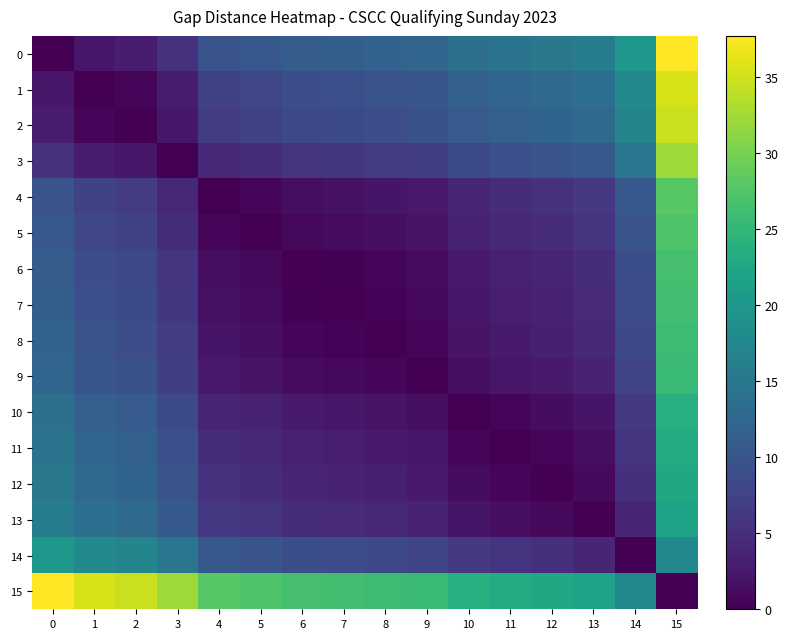

What is the total value across all series at 14?

162.9